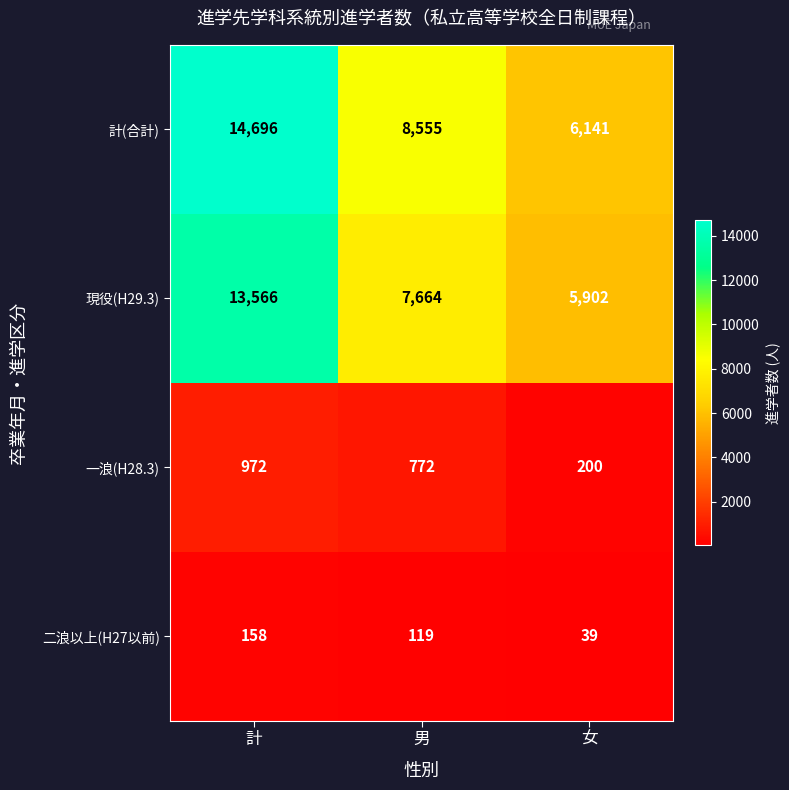

How many data points does each series have?

3